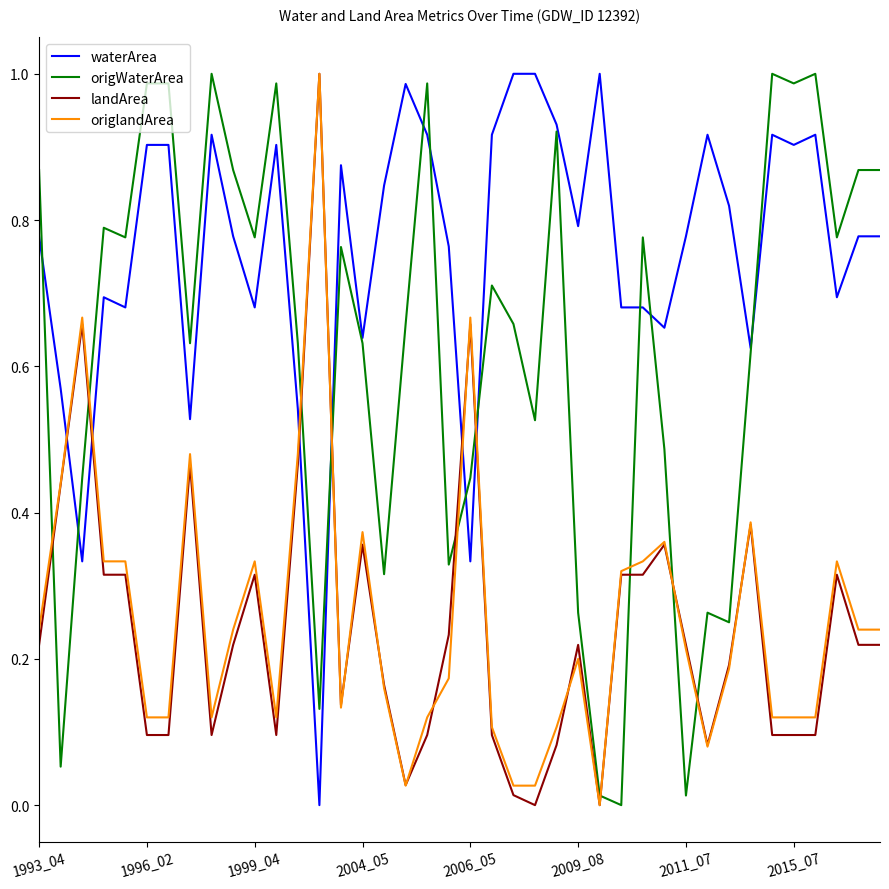

Which series has the largest total across all categories?

waterArea